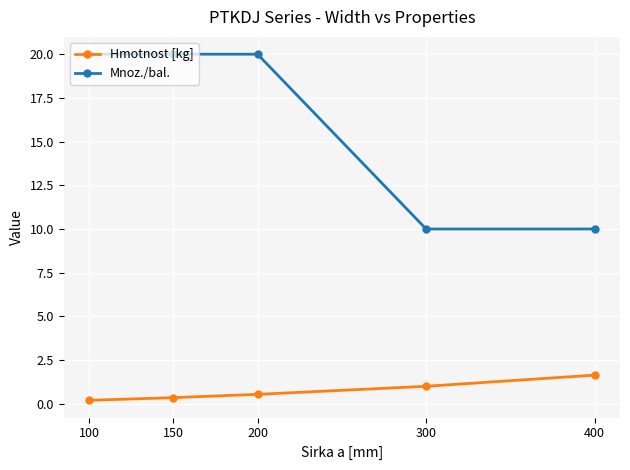

How many lines are shown in the chart?

2